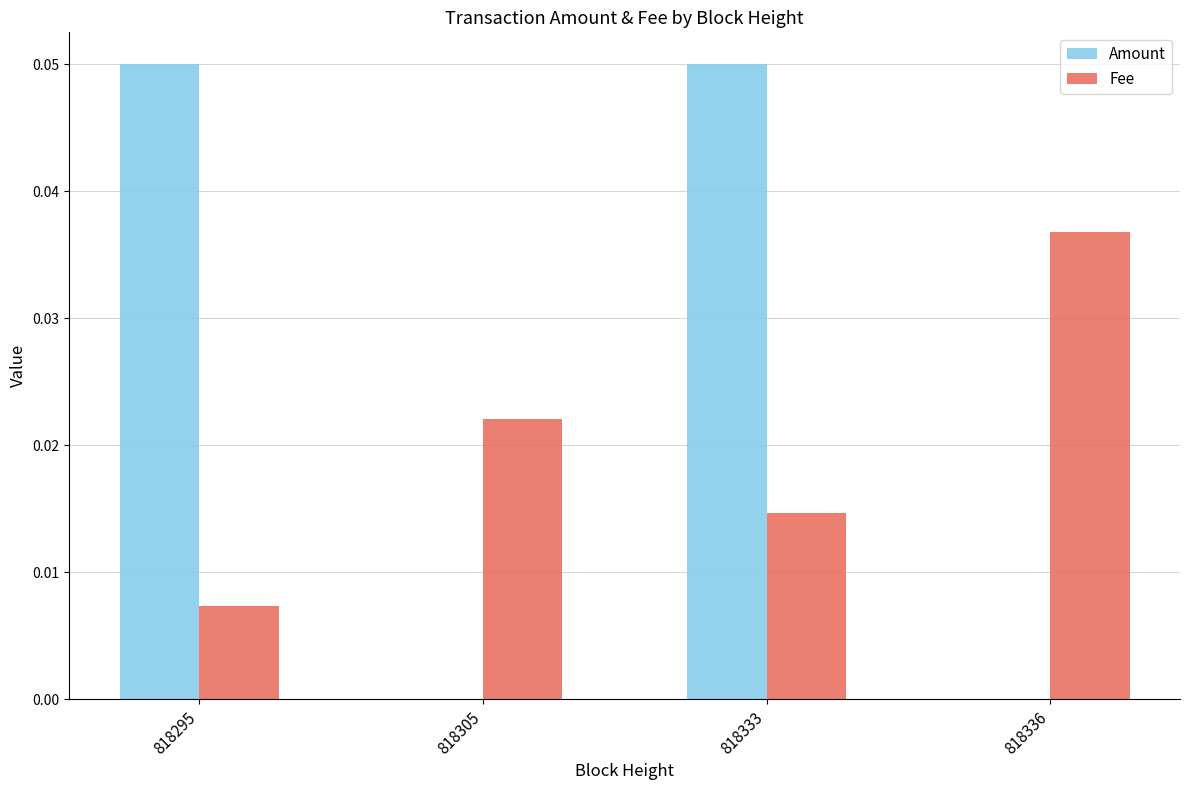

Is the value of Fee at 818305 greater than the value of Amount at 818305?

Yes